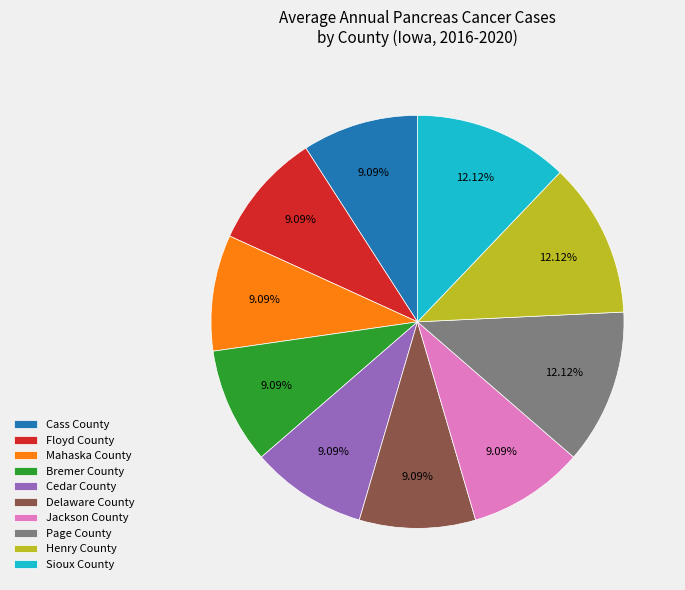

What percentage do Mahaska County and Sioux County together represent?

21.2%